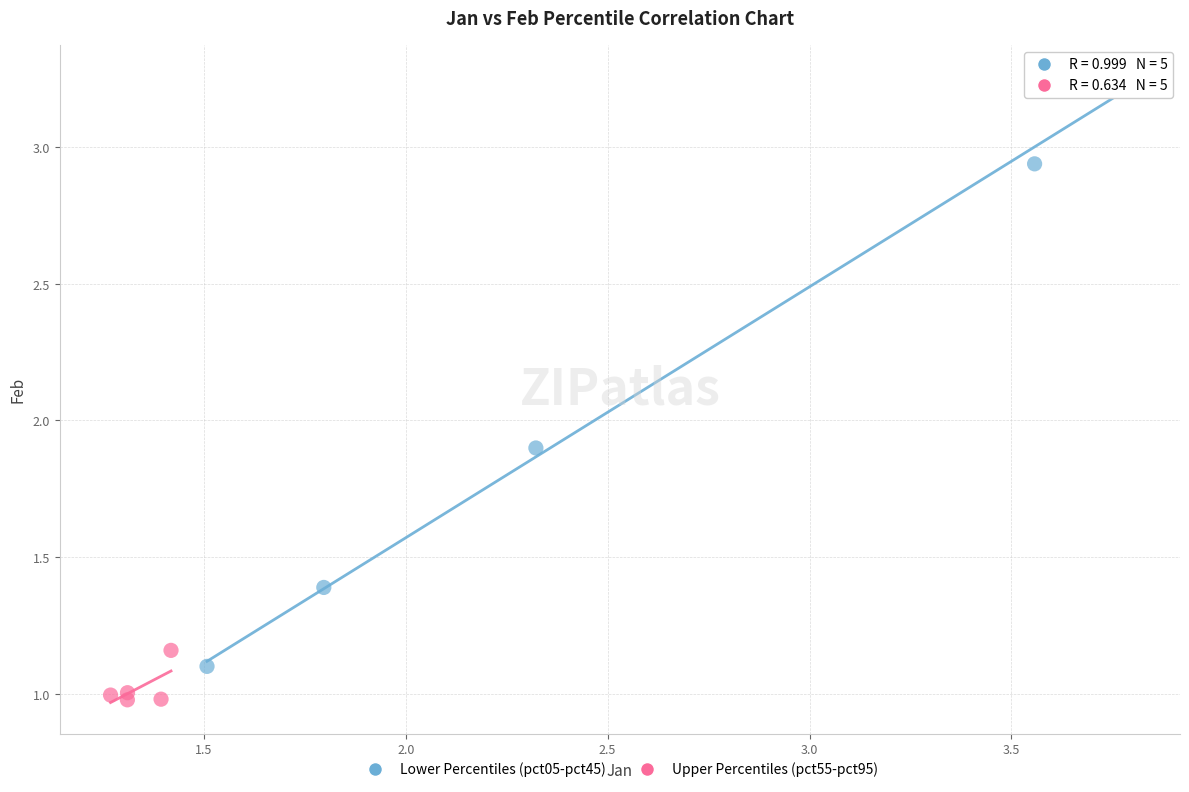

Which series has the largest Y range (max minus min)?

Lower Percentiles (pct05-pct45)